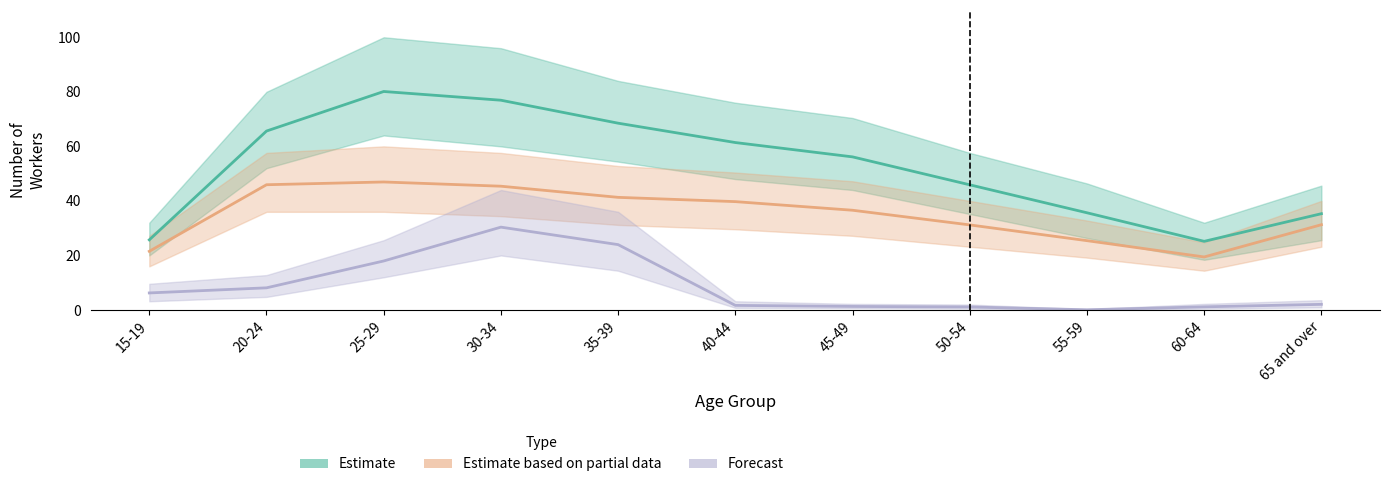

What is the label of the 4th point from the right?

50-54